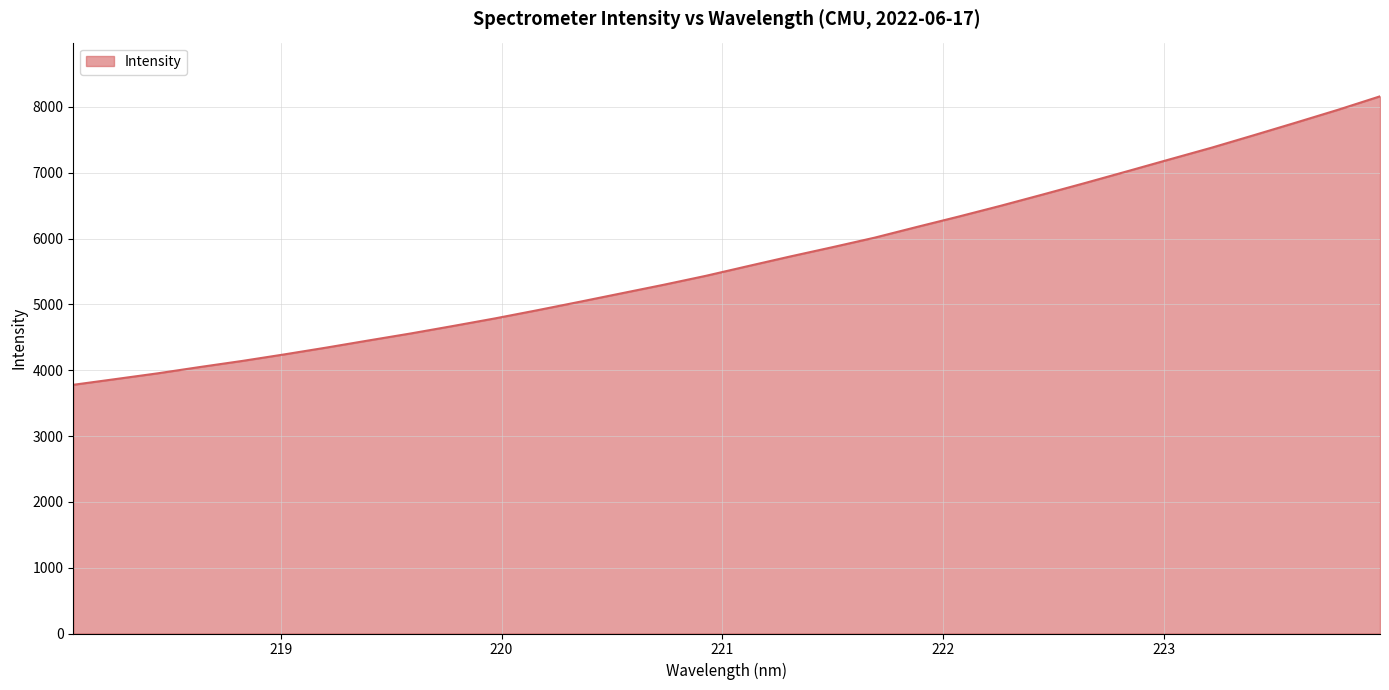

What is the difference between the maximum and minimum values?

4382.4